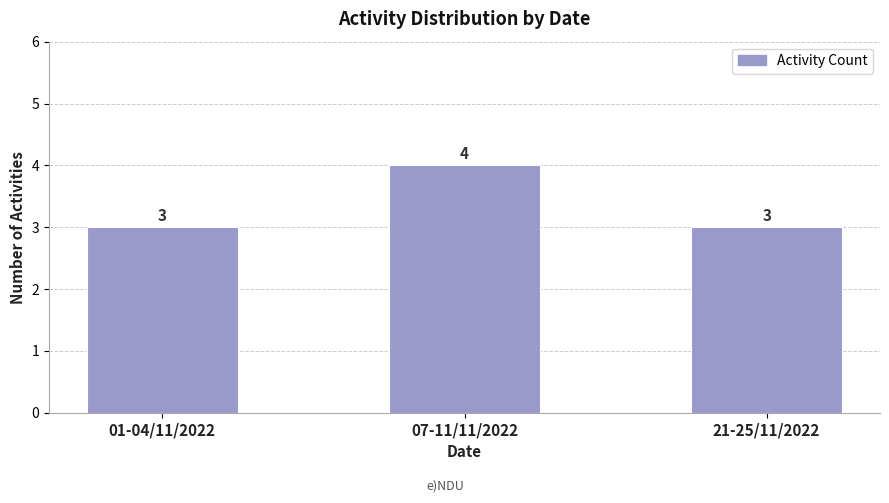

Reading left to right, transcribe all the data shown in this chart.

01-04/11/2022=3	07-11/11/2022=4	21-25/11/2022=3